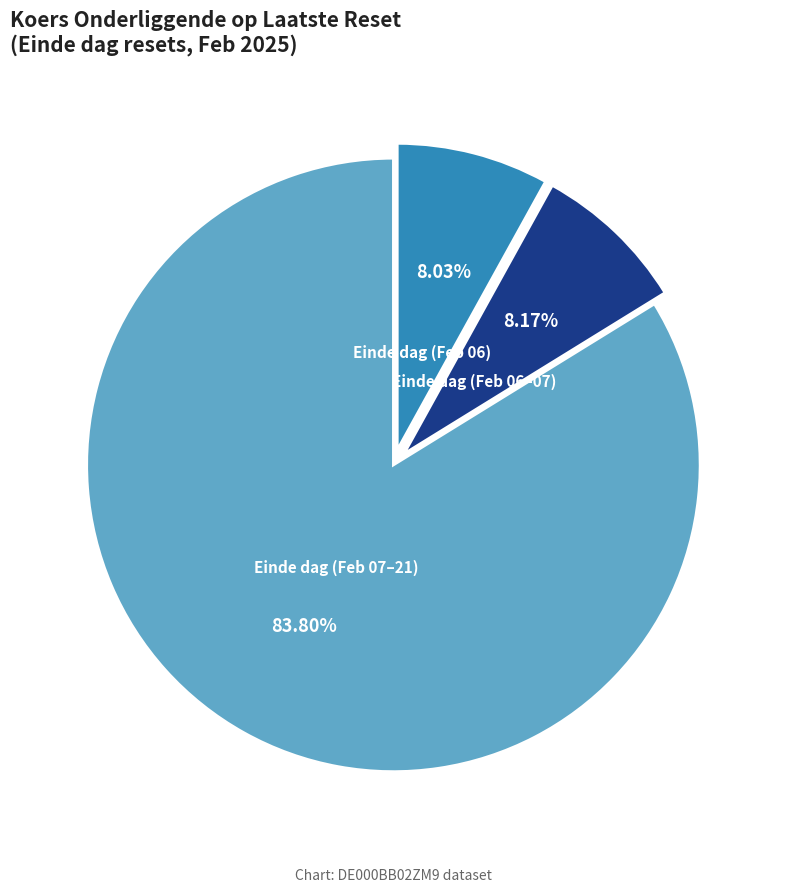

Is there a majority slice in this chart?

Yes